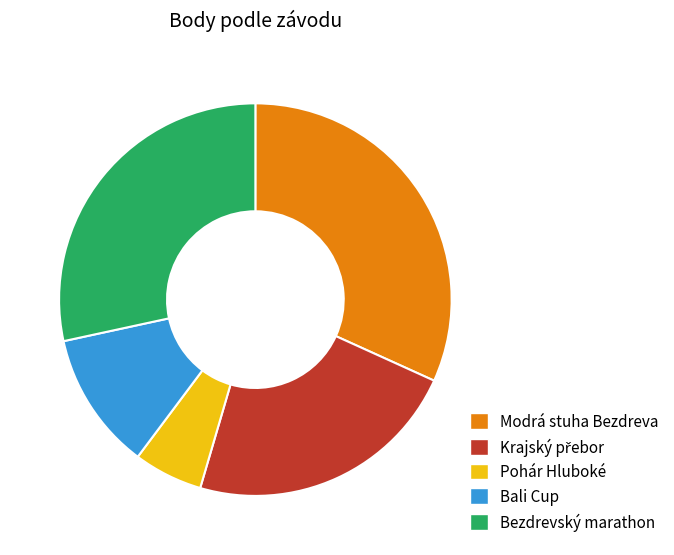

Does any single category account for the majority?

No